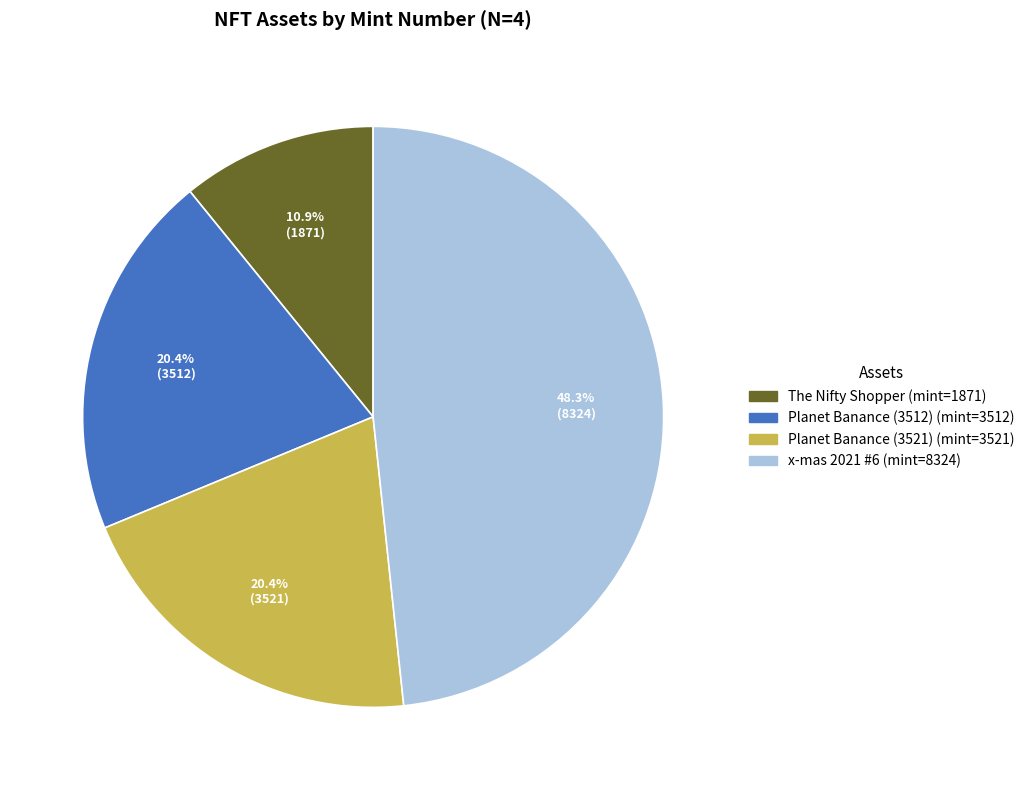

What is the smallest slice in the pie chart?

The Nifty Shopper